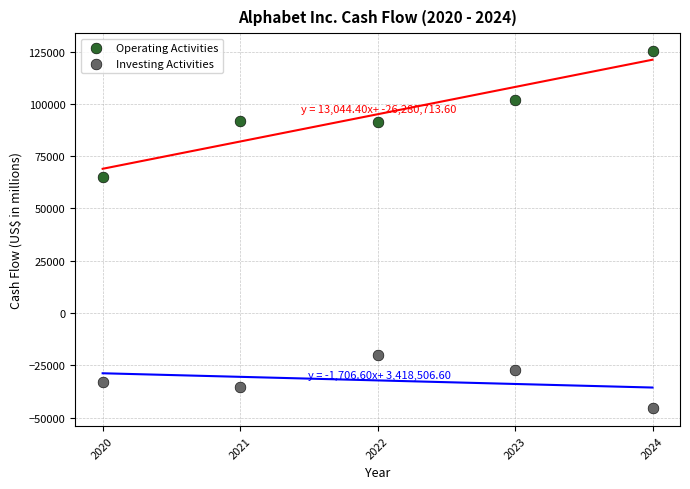

Which series reaches the maximum Y coordinate?

Operating Activities